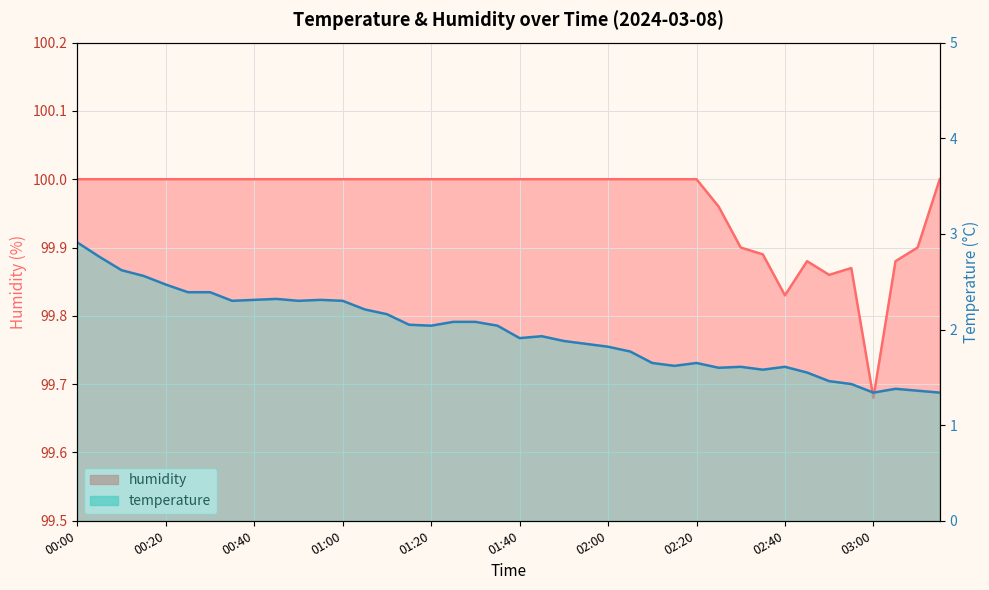

Is it true that temperature equals 3.6 at 01:20?

False